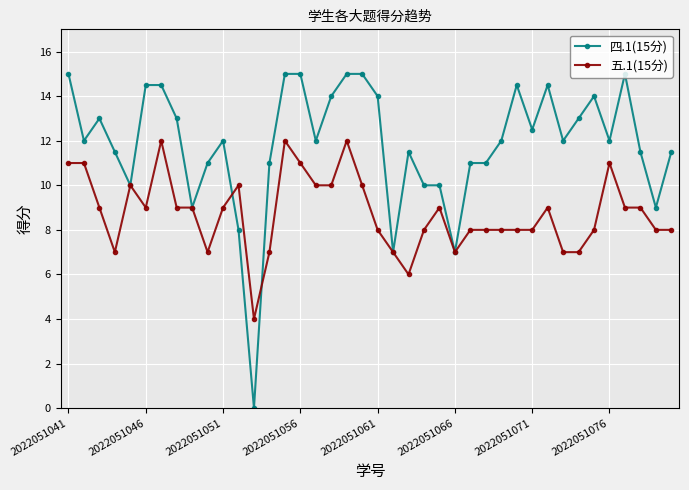

What is the value of the 四.1(15分) point at the 24th from the left?

10.0